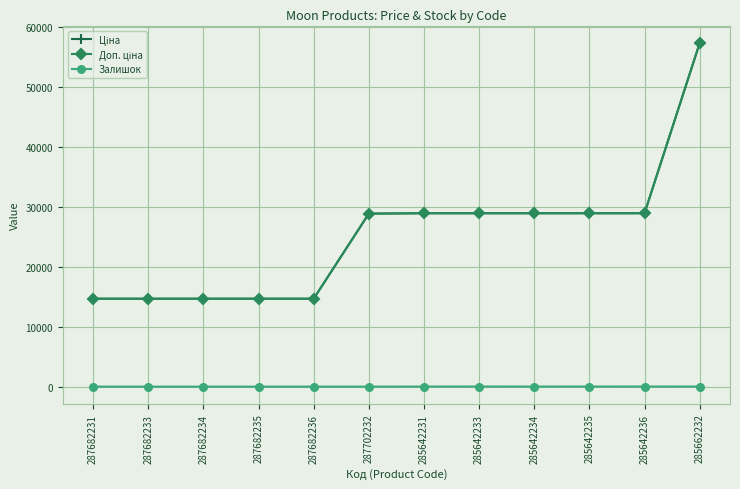

Between 287682236 and 285662232, which series saw the biggest shift?

Ціна